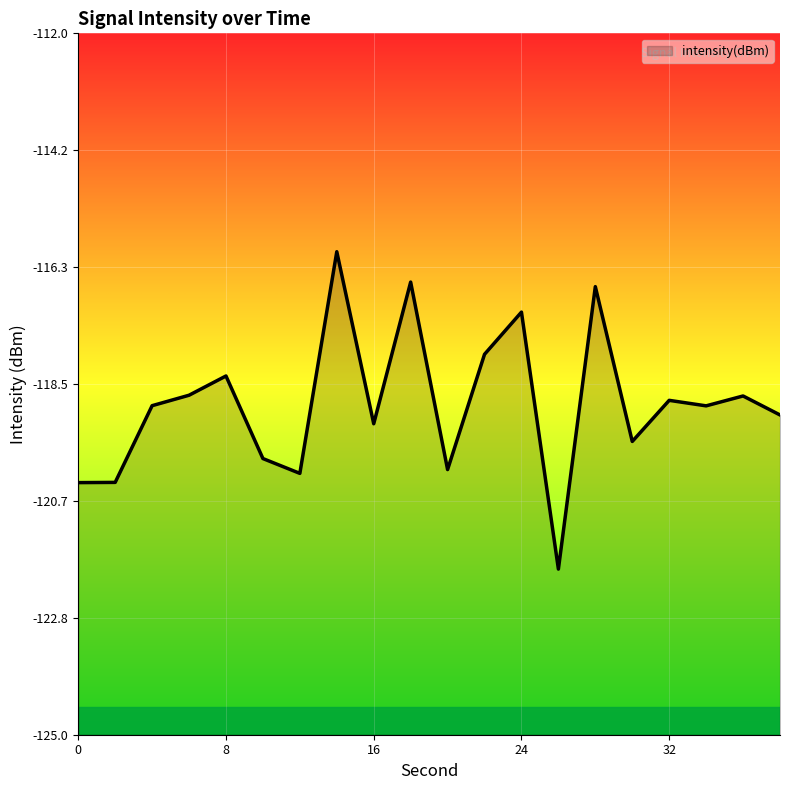

Between 32 and 16, which is larger?

32